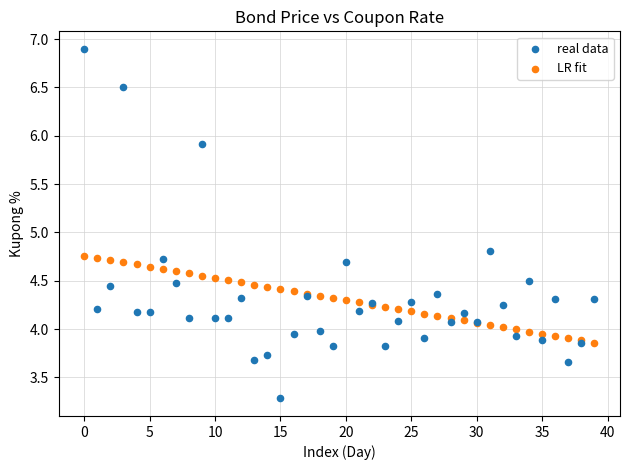

Which series contains the highest Y value?

real data